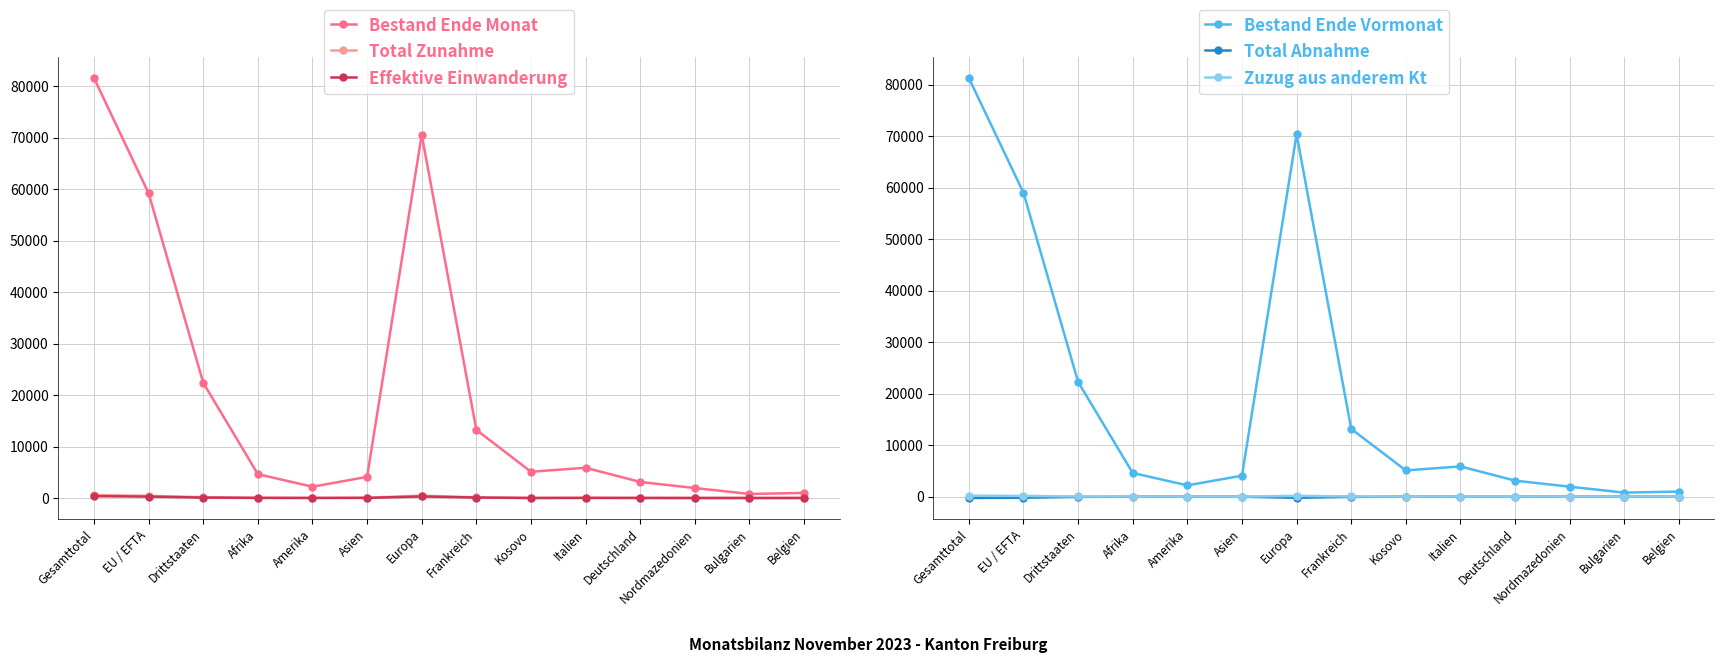

Is the value of Bestand Ende Vormonat at Amerika greater than the value of Zuzug aus anderem Kt at Gesamttotal?

Yes